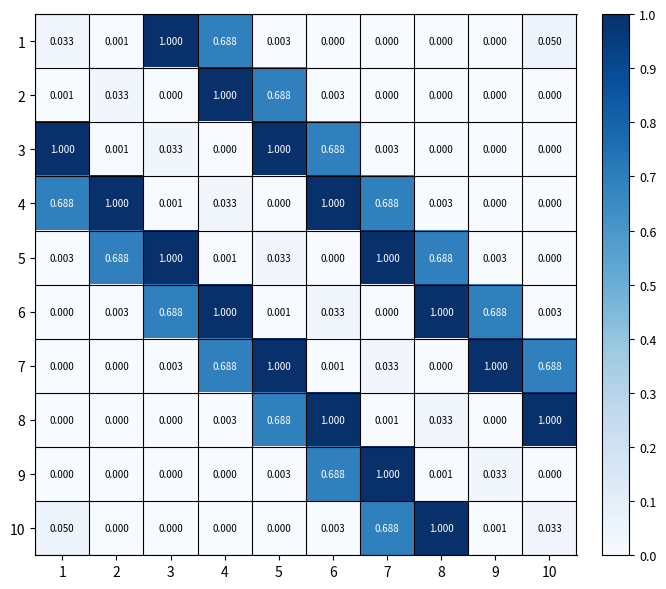

Reading left to right, extract all data points from this chart.

1: 1=0.0	2=0.0	3=1.0	4=0.7	5=0.0	6=0.0	7=0.0	8=0.0	9=0.0	10=0.1
2: 1=0.0	2=0.0	3=0.0	4=1.0	5=0.7	6=0.0	7=0.0	8=0.0	9=0.0	10=0.0
3: 1=1.0	2=0.0	3=0.0	4=0.0	5=1.0	6=0.7	7=0.0	8=0.0	9=0.0	10=0.0
4: 1=0.7	2=1.0	3=0.0	4=0.0	5=0.0	6=1.0	7=0.7	8=0.0	9=0.0	10=0.0
5: 1=0.0	2=0.7	3=1.0	4=0.0	5=0.0	6=0.0	7=1.0	8=0.7	9=0.0	10=0.0
6: 1=0.0	2=0.0	3=0.7	4=1.0	5=0.0	6=0.0	7=0.0	8=1.0	9=0.7	10=0.0
7: 1=0.0	2=0.0	3=0.0	4=0.7	5=1.0	6=0.0	7=0.0	8=0.0	9=1.0	10=0.7
8: 1=0.0	2=0.0	3=0.0	4=0.0	5=0.7	6=1.0	7=0.0	8=0.0	9=0.0	10=1.0
9: 1=0.0	2=0.0	3=0.0	4=0.0	5=0.0	6=0.7	7=1.0	8=0.0	9=0.0	10=0.0
10: 1=0.1	2=0.0	3=0.0	4=0.0	5=0.0	6=0.0	7=0.7	8=1.0	9=0.0	10=0.0